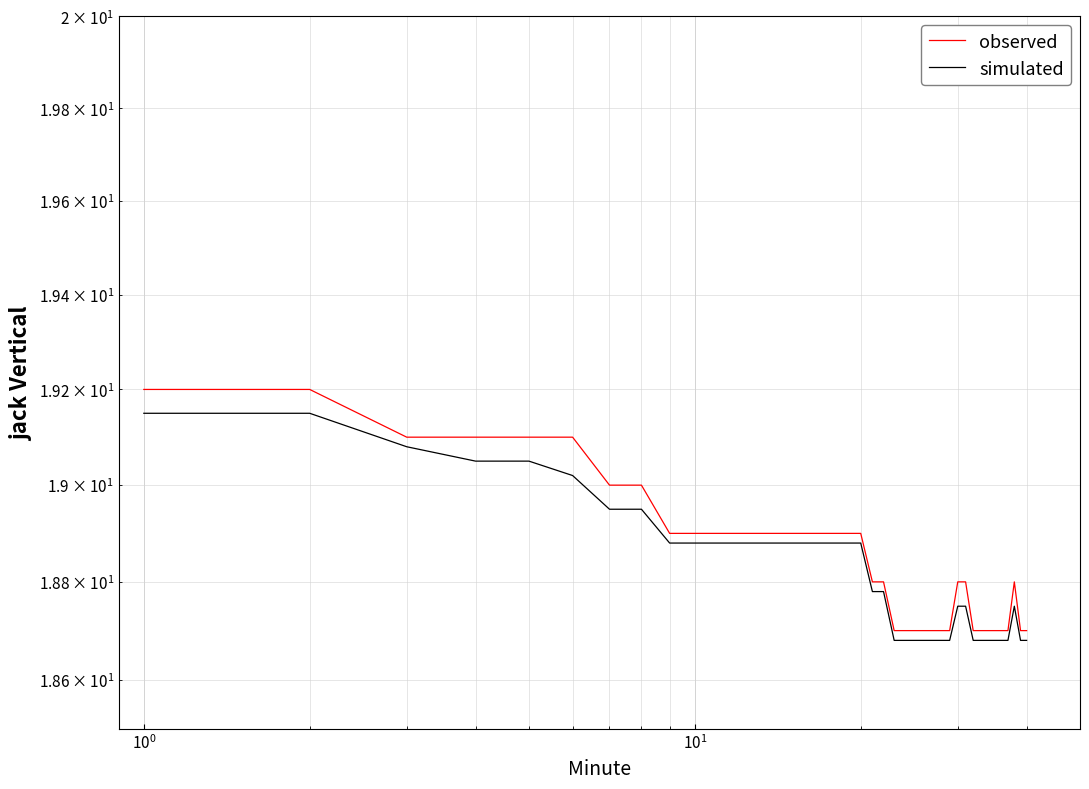

Which series has the largest range (max minus min)?

observed